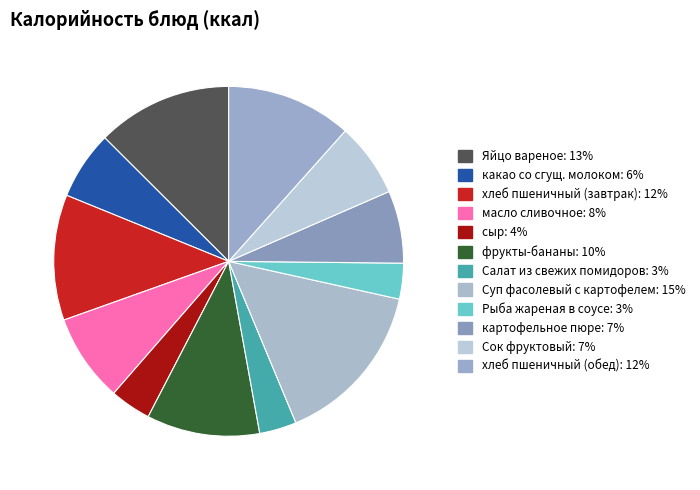

Which category has the smallest portion of the pie?

Рыба жареная в соусе